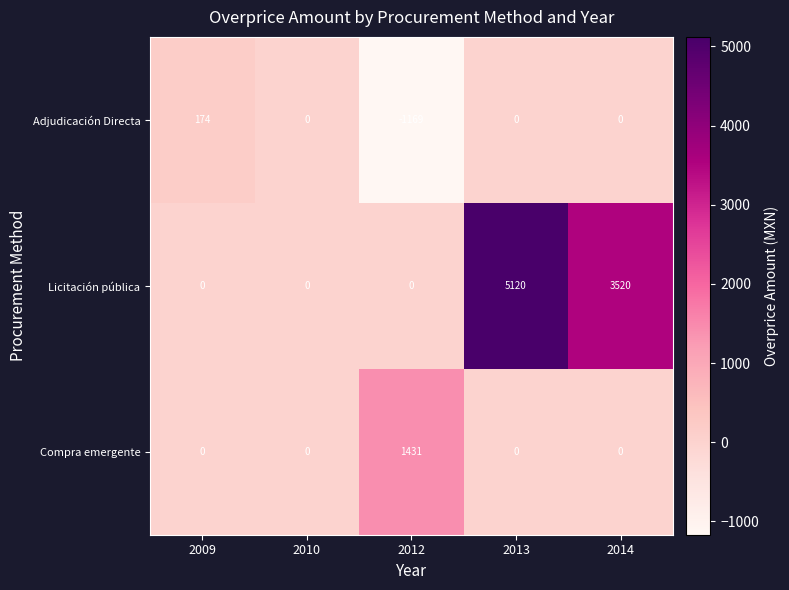

Rank the series by their maximum value, from lowest to highest.

Adjudicación Directa, Compra emergente, Licitación pública